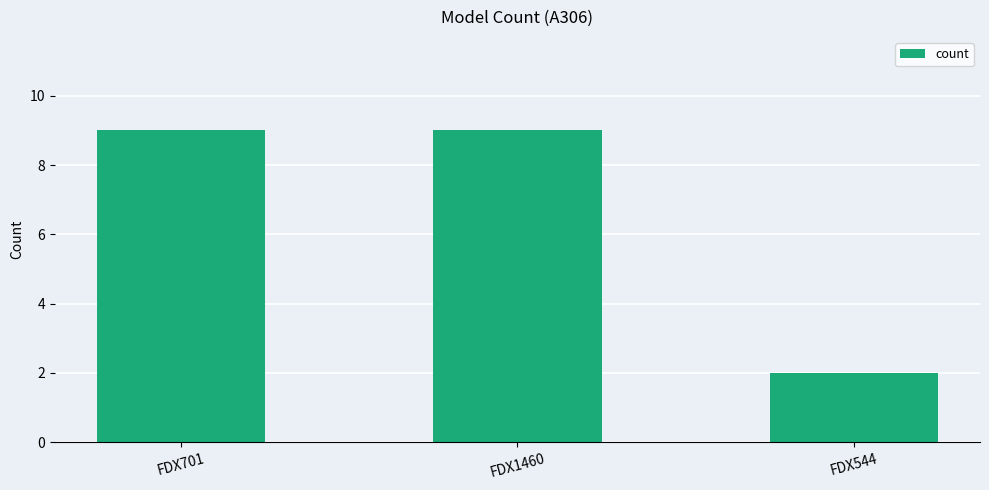

Which label corresponds to the smallest value in the chart?

FDX544